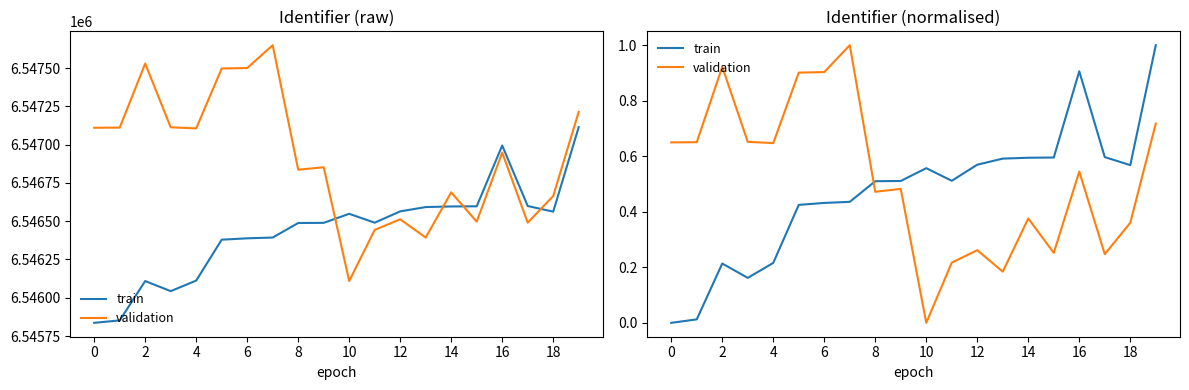

How many categories are shown in the chart?

20